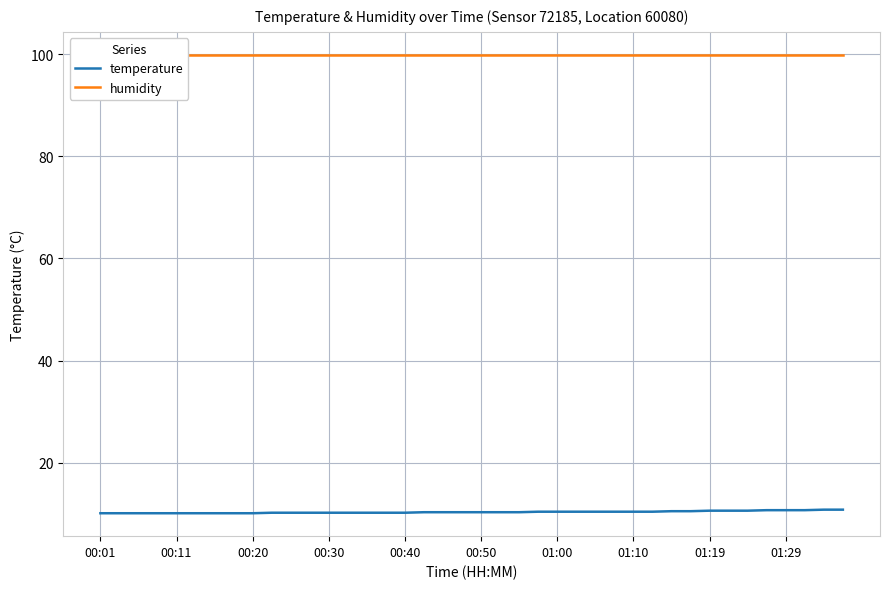

At how many categories does at least one series exceed 53?

40